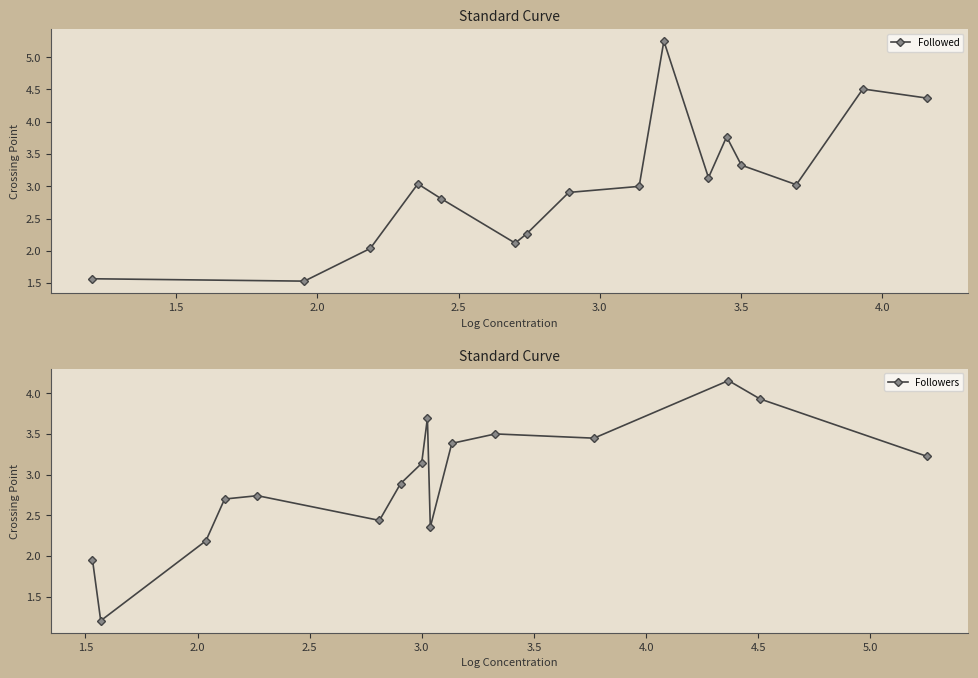

True or false: Followed has more than 1 interior local peaks.

True